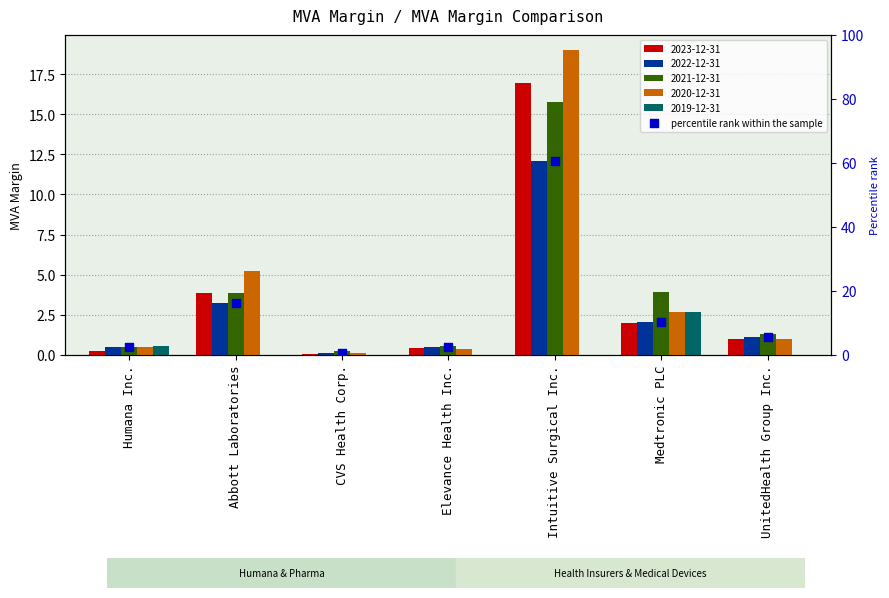

Which has a higher value, Abbott Laboratories or Medtronic PLC?

Abbott Laboratories